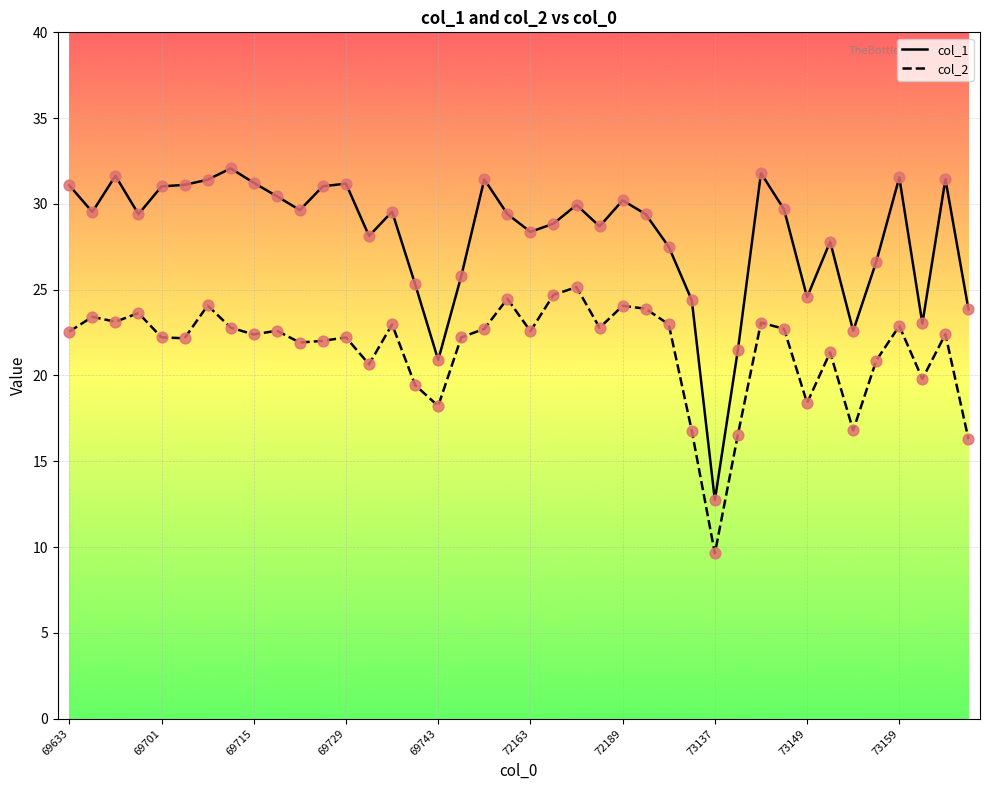

Which series has the widest spread of values?

col_1